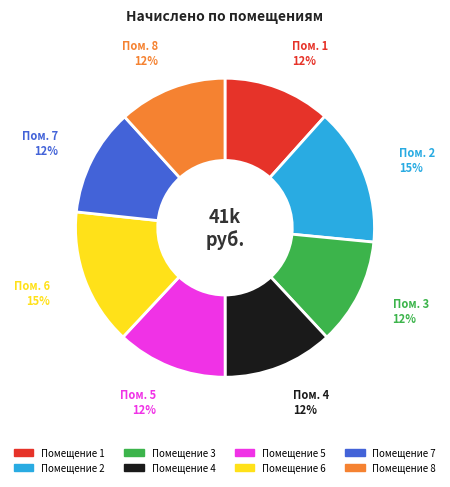

Count the number of slices in the pie.

8